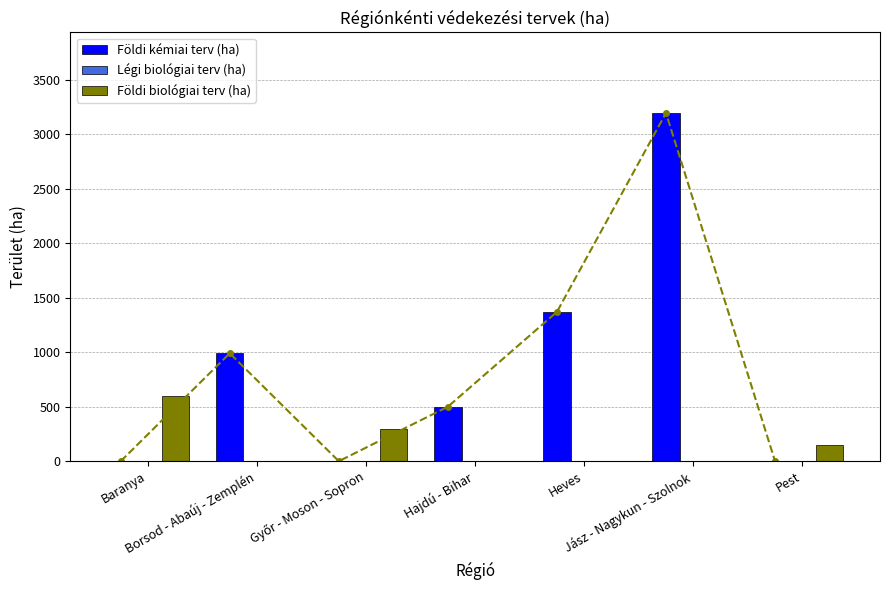

True or false: Földi kémiai terv (ha) has a value of 1888 at Baranya.

False